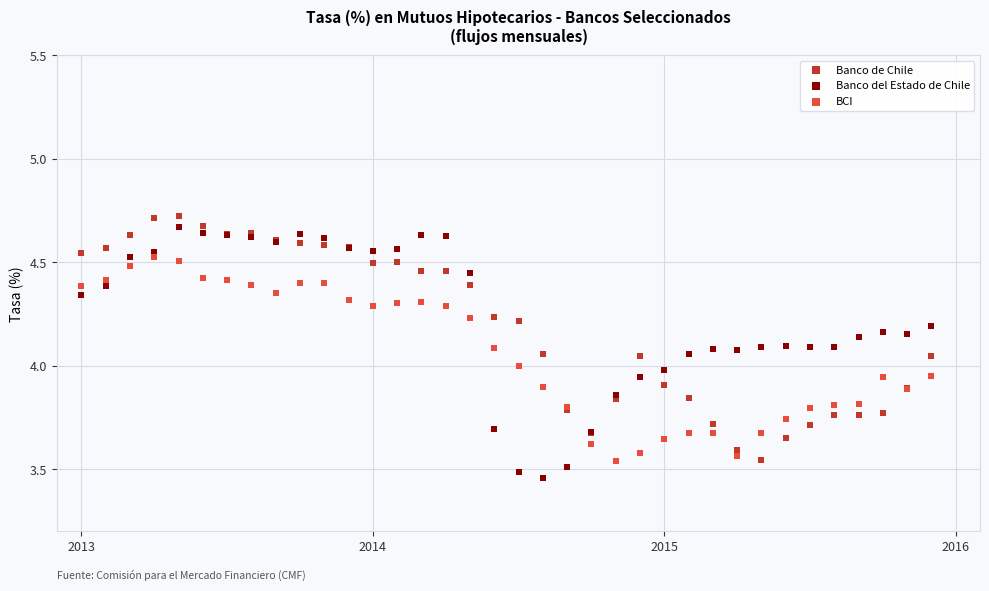

What are all the series names shown in the legend?

Banco de Chile, Banco del Estado de Chile, BCI